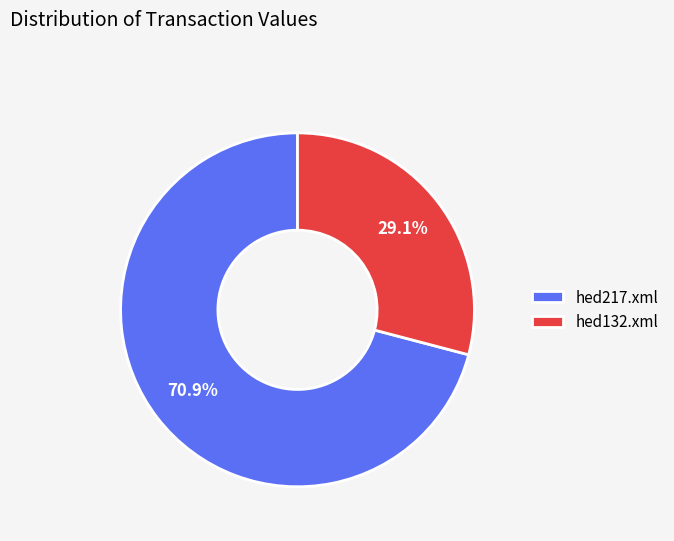

Which slice is the smallest?

hed132.xml